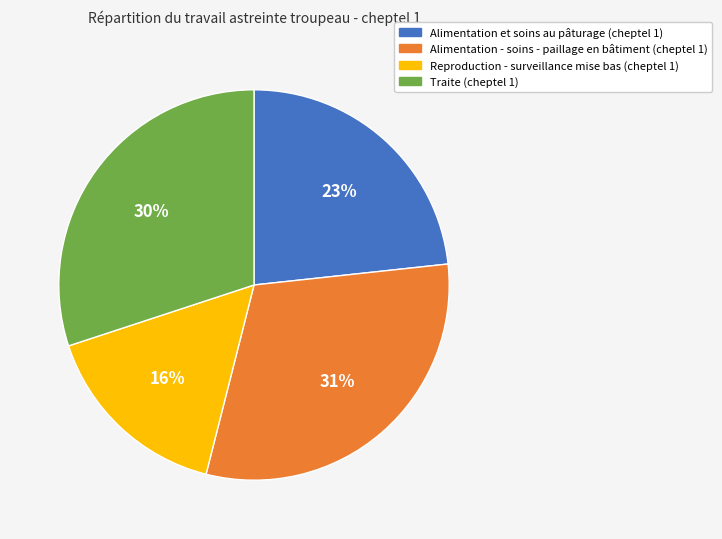

Approximately how many times larger is the value at Traite (cheptel 1) compared to Reproduction - surveillance mise bas (cheptel 1)?

1.9